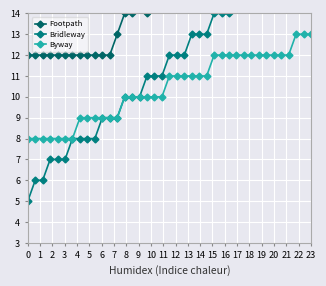

What is the maximum value for Byway?

13